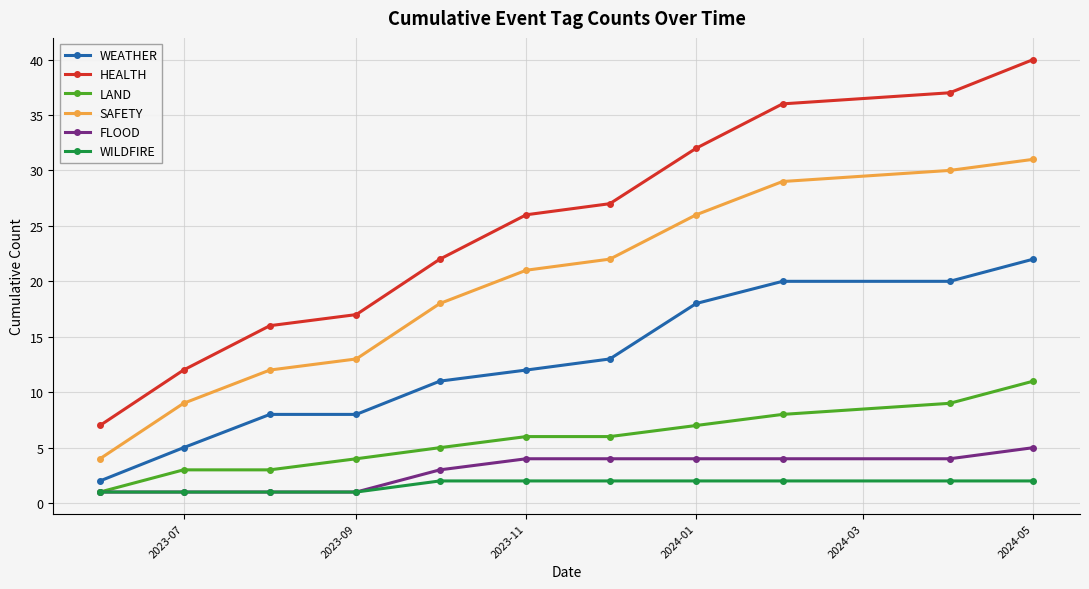

Reading right to left, transcribe all the data shown in this chart.

WEATHER: 22	20	20	18	13	12	11	8	8	5	2
HEALTH: 40	37	36	32	27	26	22	17	16	12	7
LAND: 11	9	8	7	6	6	5	4	3	3	1
SAFETY: 31	30	29	26	22	21	18	13	12	9	4
FLOOD: 5	4	4	4	4	4	3	1	1	1	1
WILDFIRE: 2	2	2	2	2	2	2	1	1	1	1